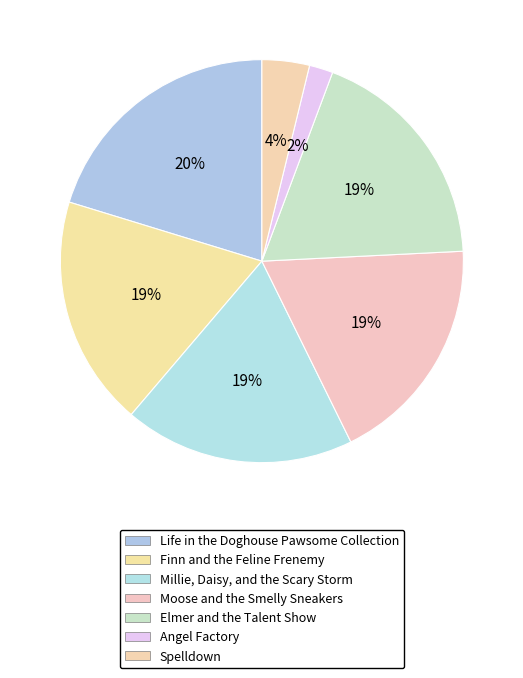

How many slices are in this pie chart?

7